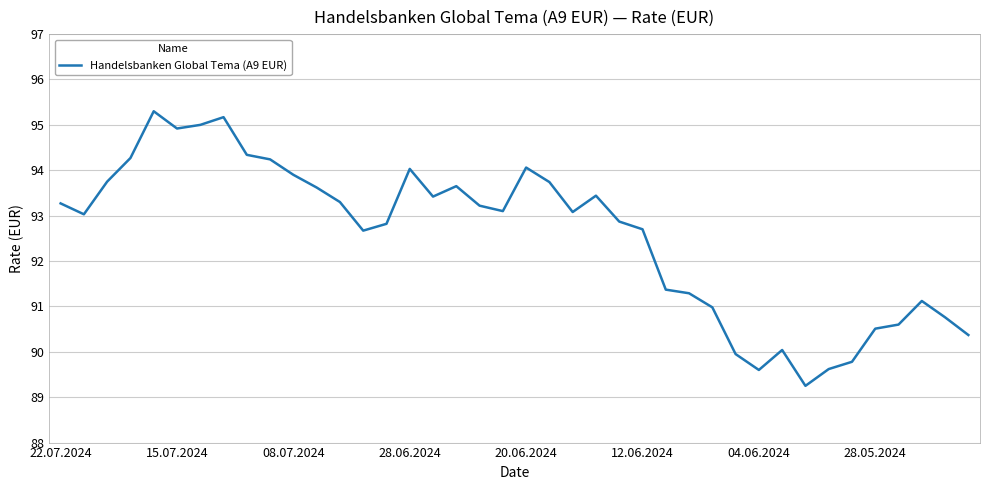

How many categories are shown in the chart?

40